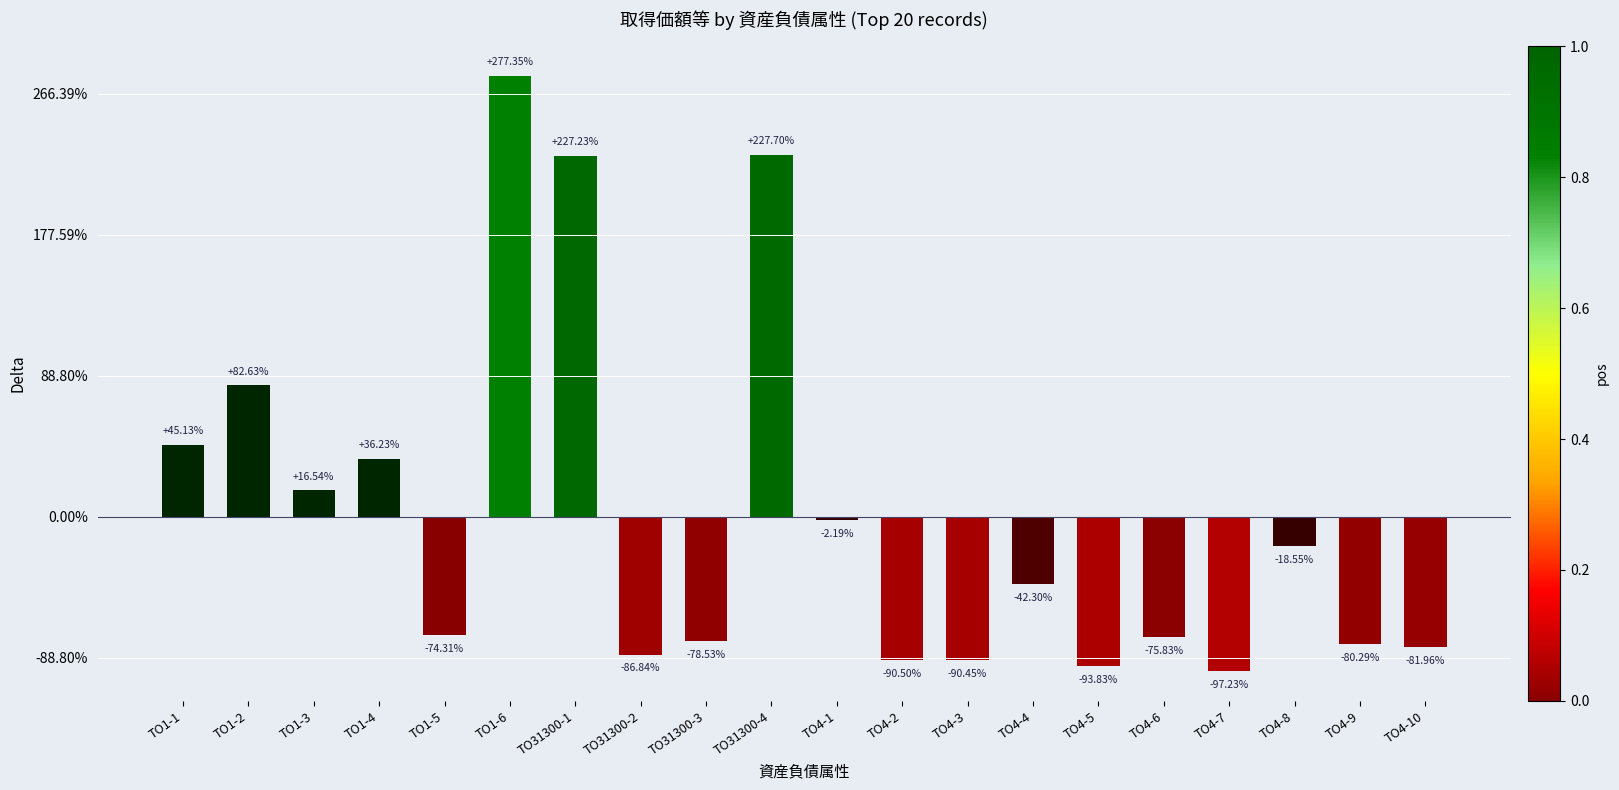

List the labels in order of value, smallest first.

TO4-7, TO4-5, TO4-2, TO4-3, TO31300-2, TO4-10, TO4-9, TO31300-3, TO4-6, TO1-5, TO4-4, TO4-8, TO4-1, TO1-3, TO1-4, TO1-1, TO1-2, TO31300-1, TO31300-4, TO1-6